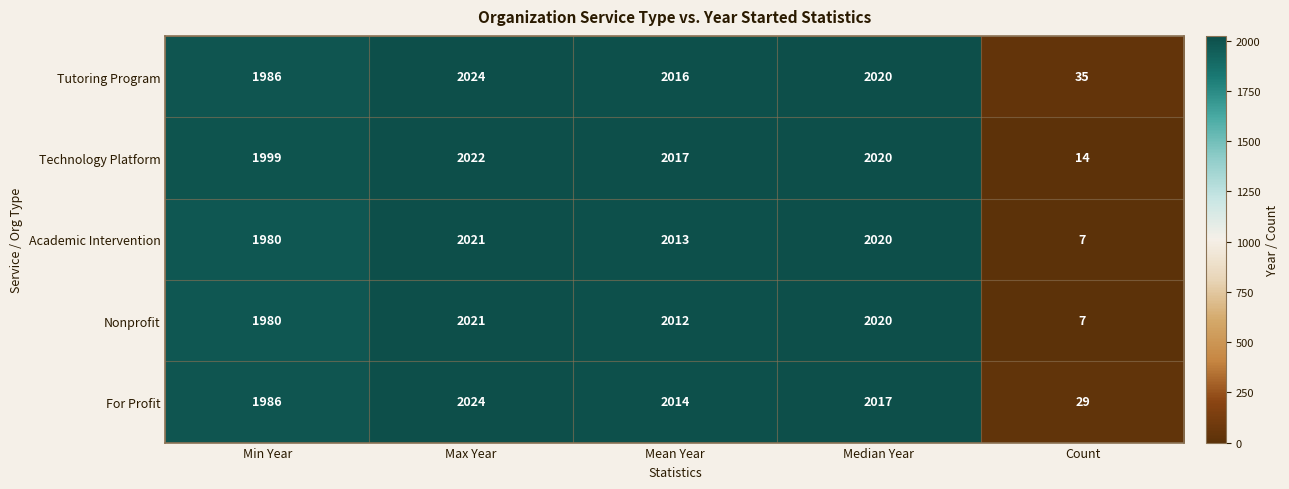

What is the spread (max minus min) of values at Min Year?

19